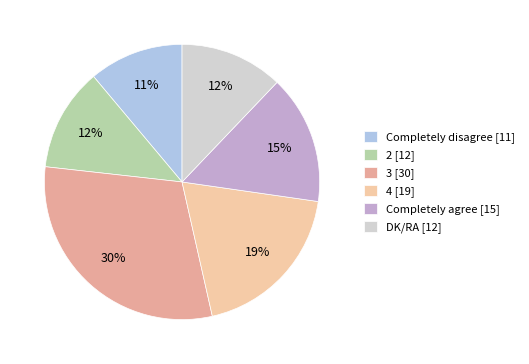

Between 2 and Completely disagree, which is larger?

2